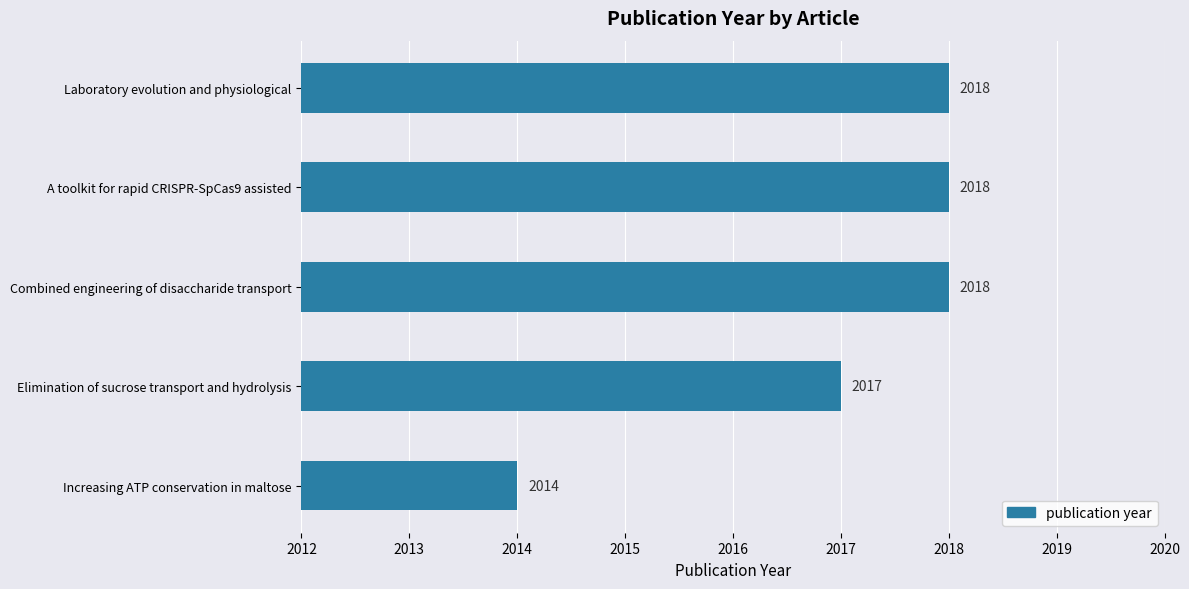

Is it true that the value at A toolkit for rapid CRISPR-SpCas9 assisted is 3469?

False